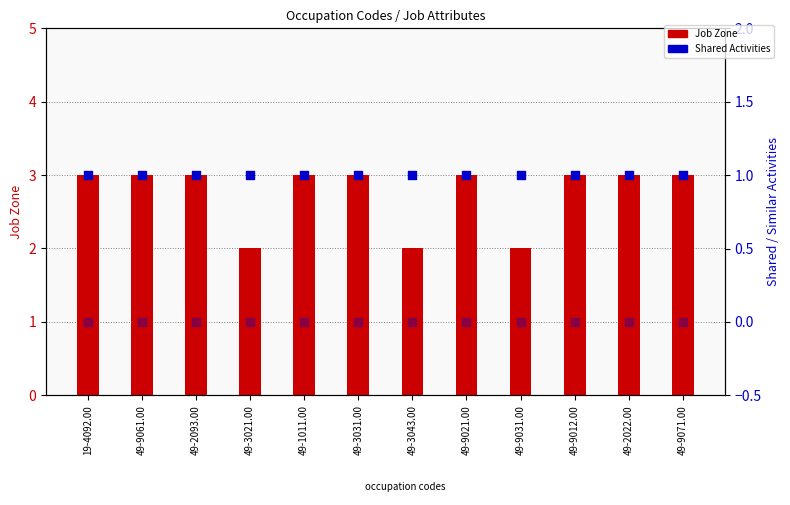

Is the value of Job Zone at 49-3021.00 greater than the value of Shared Activities at 49-9071.00?

Yes